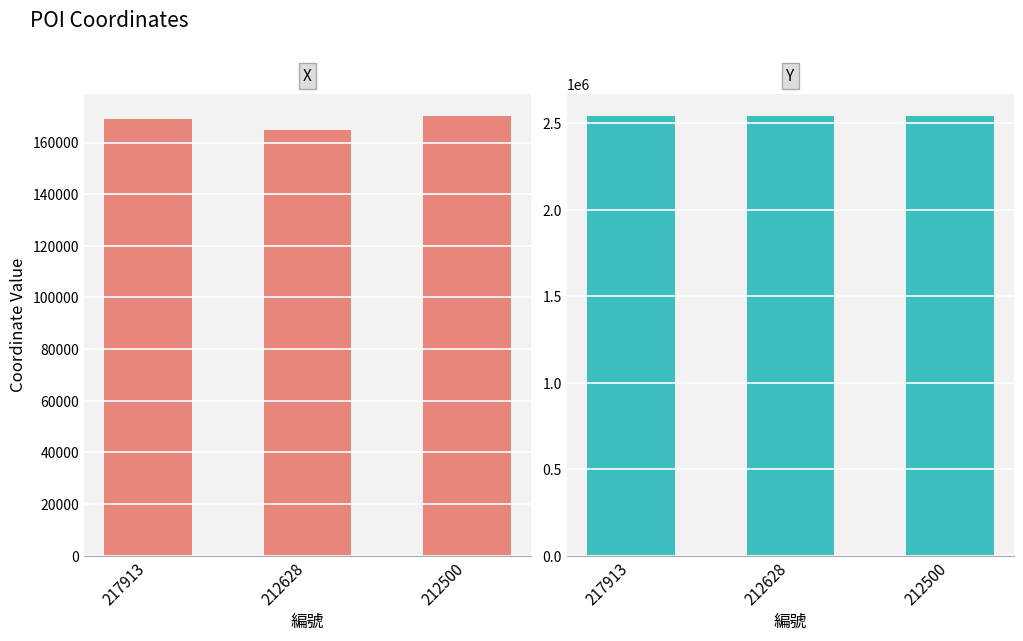

Which series has the largest total across all categories?

Y